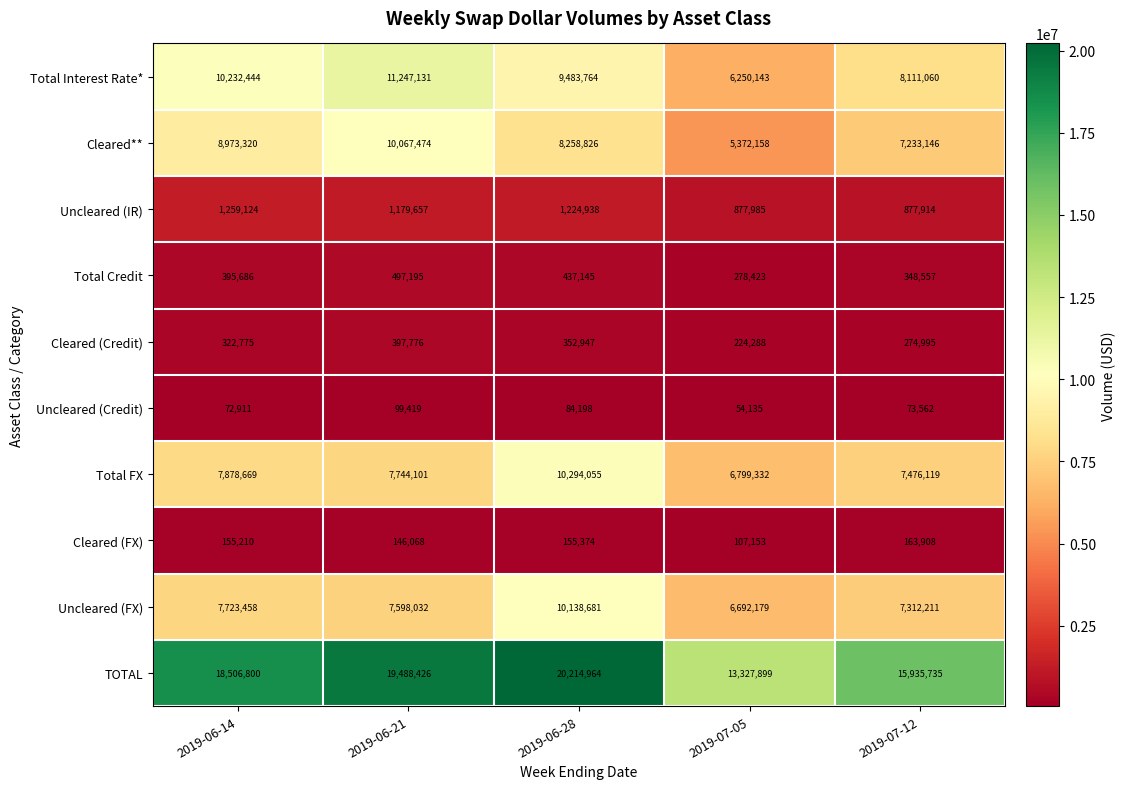

What is the difference between the second highest and second lowest values in the Uncleared (Credit) series?

11287